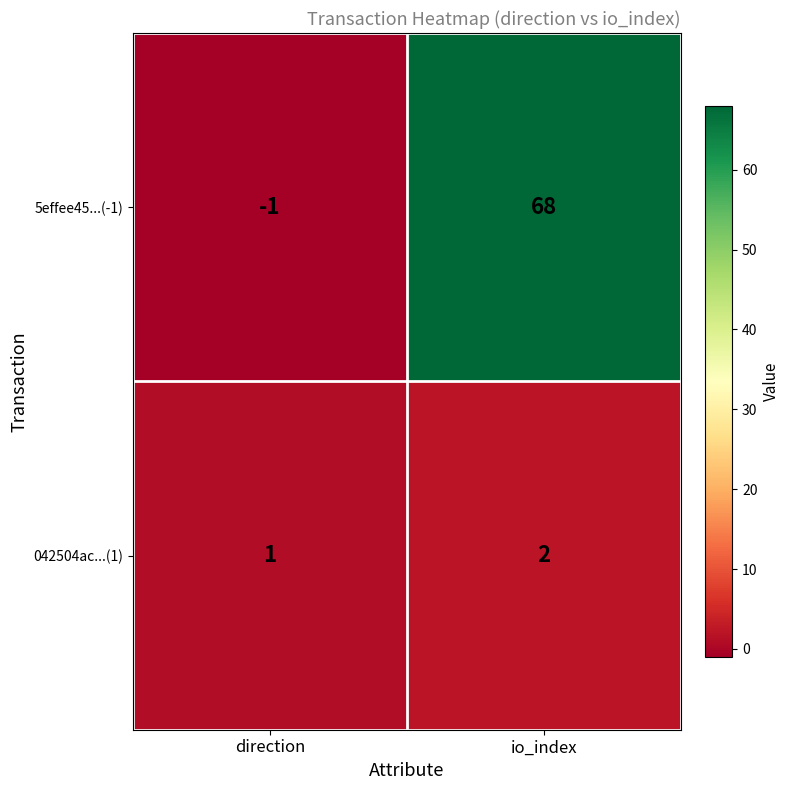

Which label corresponds to the smallest value in the chart?

direction